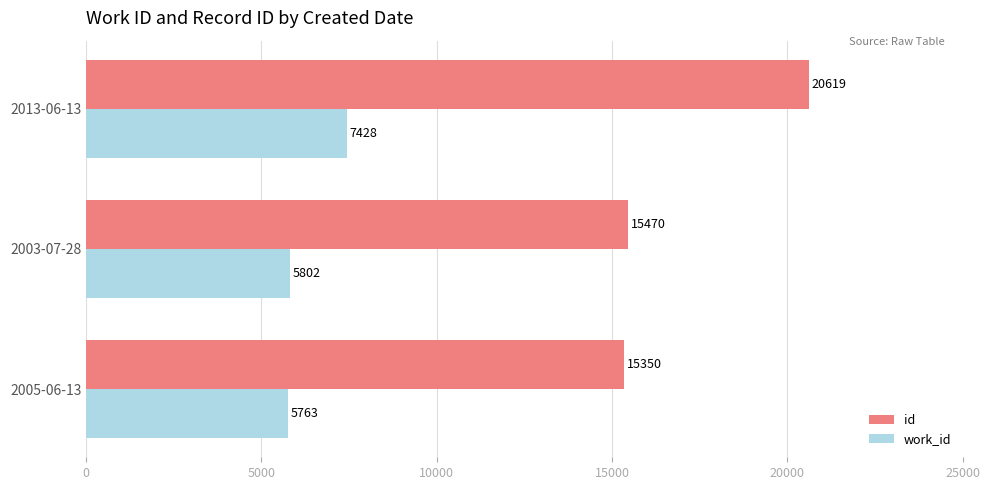

What value does the work_id series have at 2005-06-13?

5763